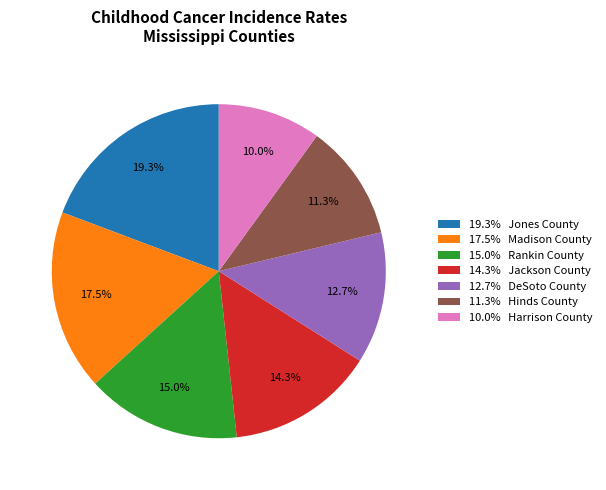

Which has a higher value, 15.0% Rankin County or 12.7% DeSoto County?

15.0% Rankin County